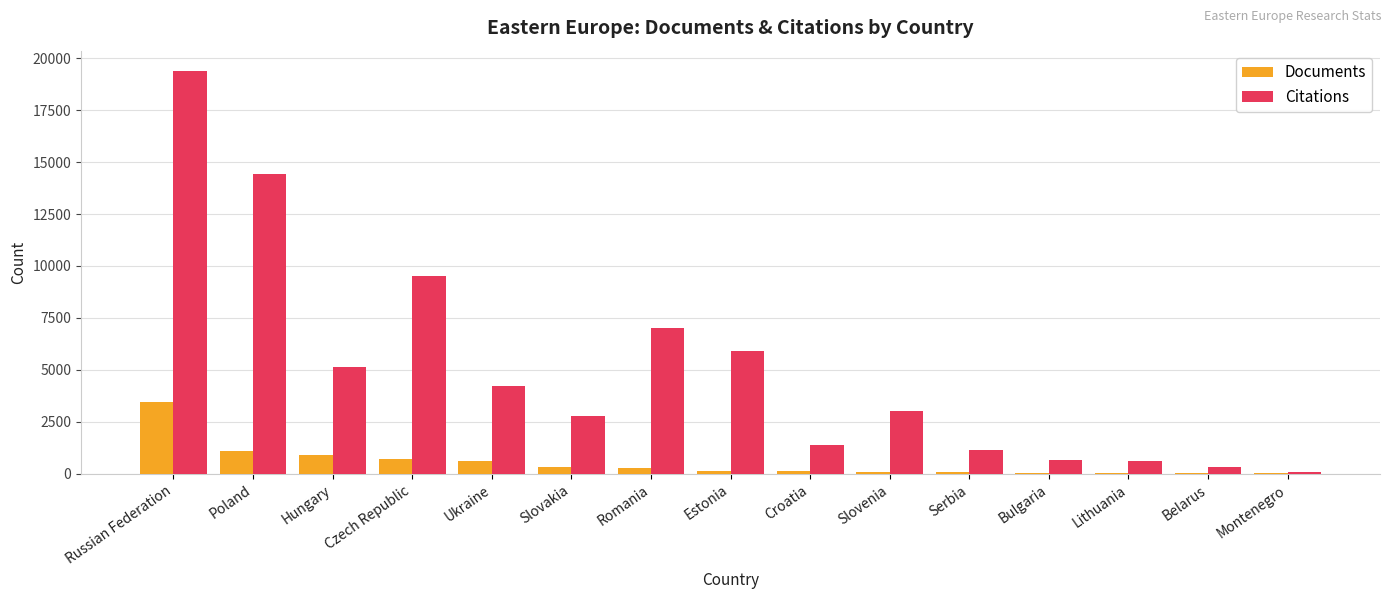

What is the maximum value for Citations?

19386